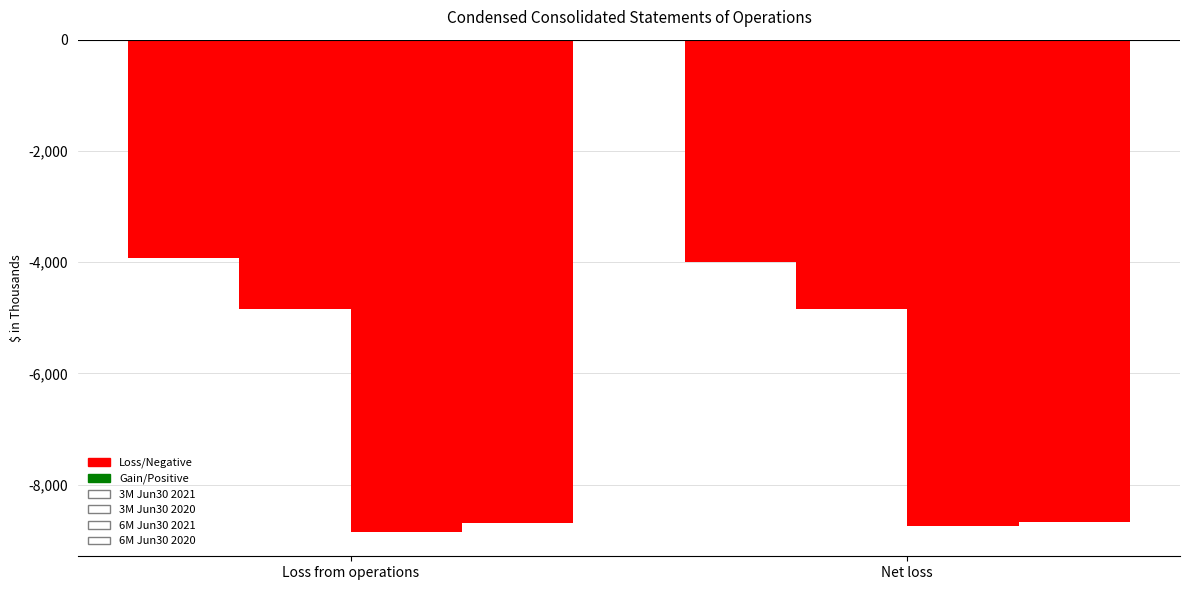

Reading right to left, list all the values displayed in this chart.

3M Jun30 2021: Net loss=-4001	Loss from operations=-3920
3M Jun30 2020: Net loss=-4845	Loss from operations=-4845
6M Jun30 2021: Net loss=-8734	Loss from operations=-8843
6M Jun30 2020: Net loss=-8671	Loss from operations=-8680